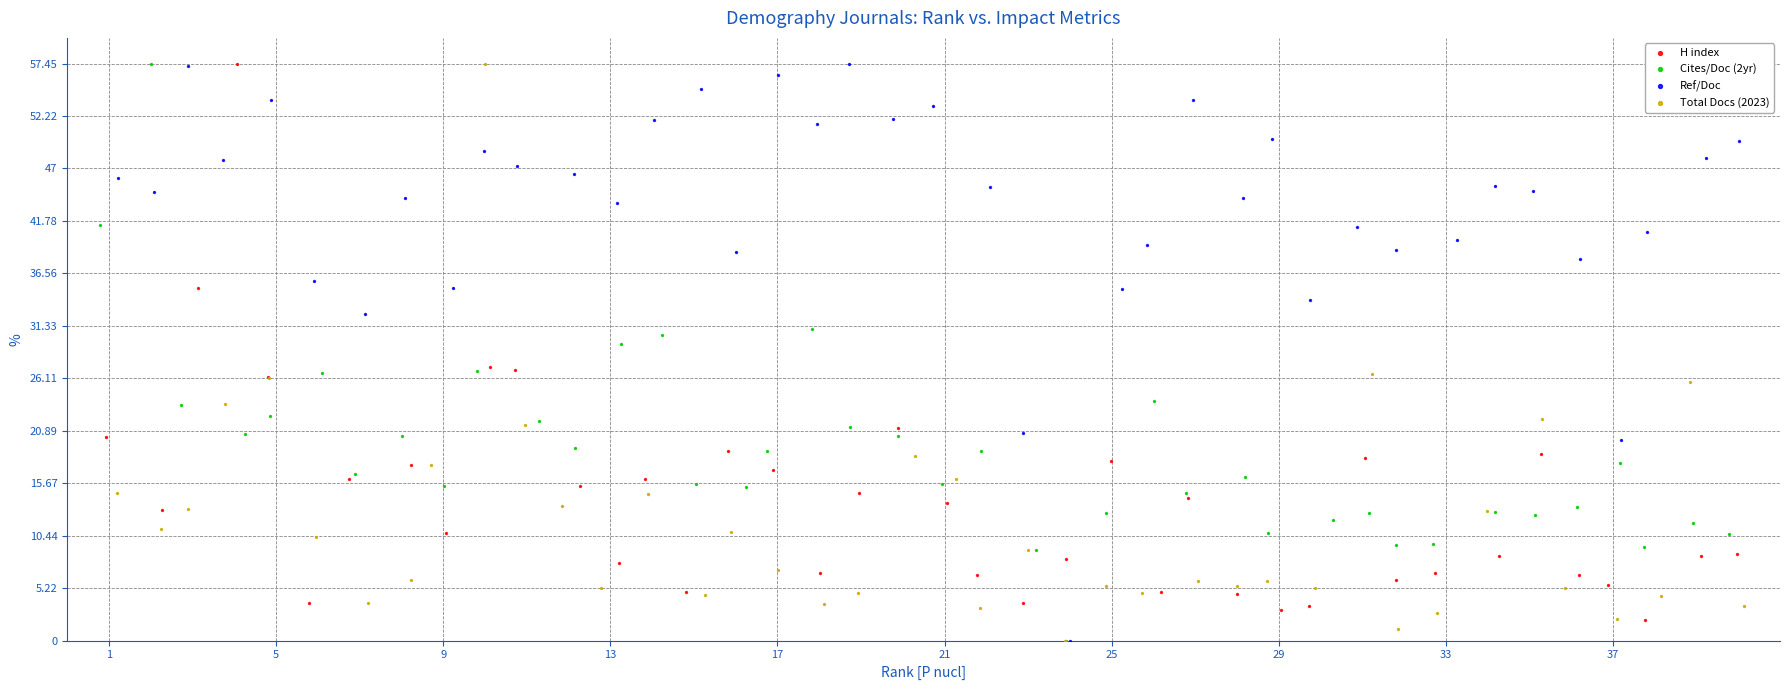

What are all the series names shown in the legend?

H index, Cites/Doc (2yr), Ref/Doc, Total Docs (2023)